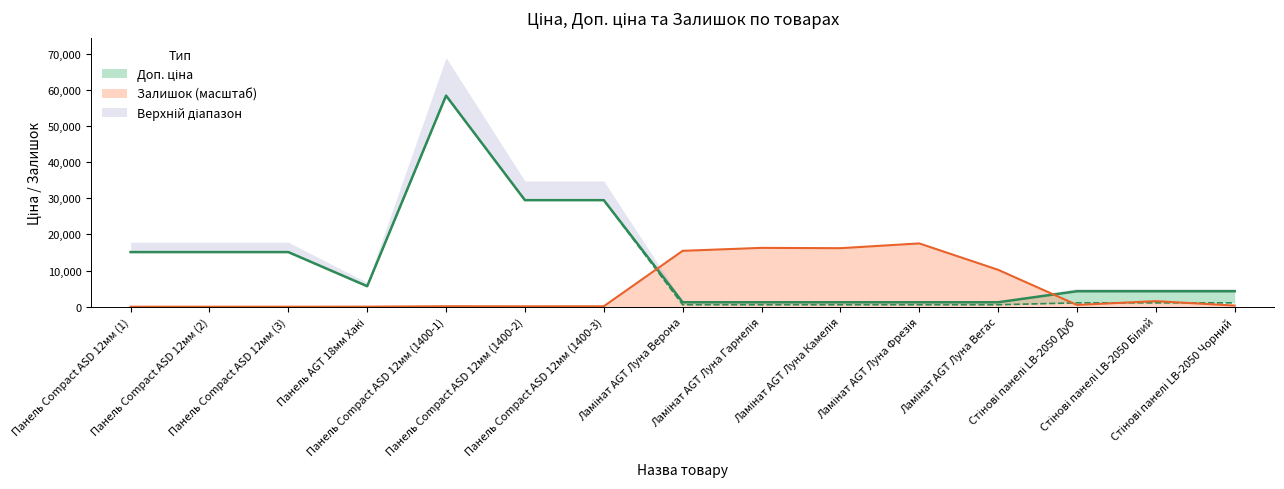

Does the chart display data point markers on the line(s)?

No